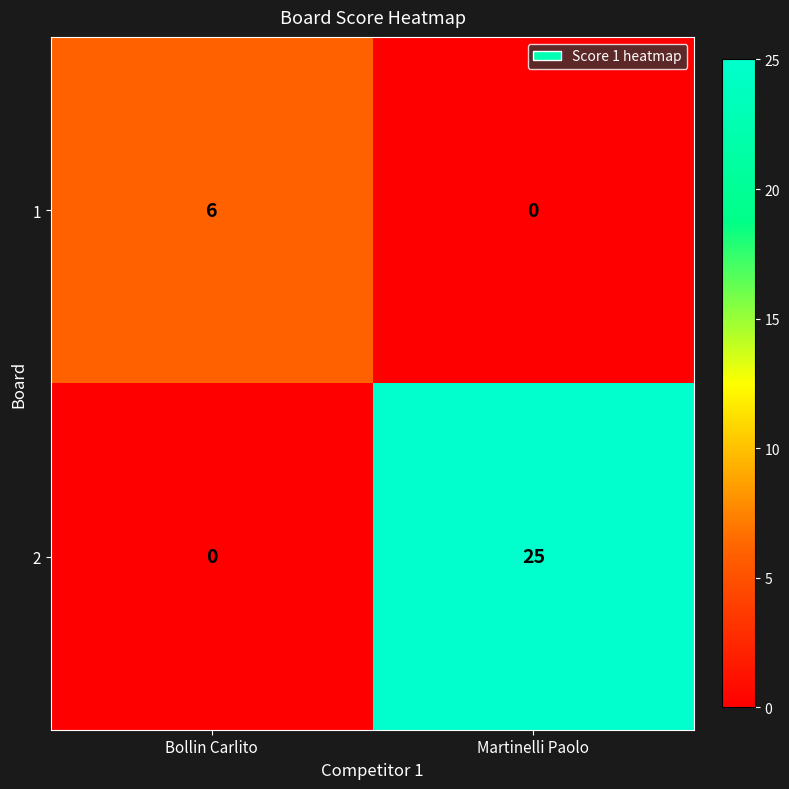

Reading left to right, list all the values displayed in this chart.

1: 6	0
2: 0	25